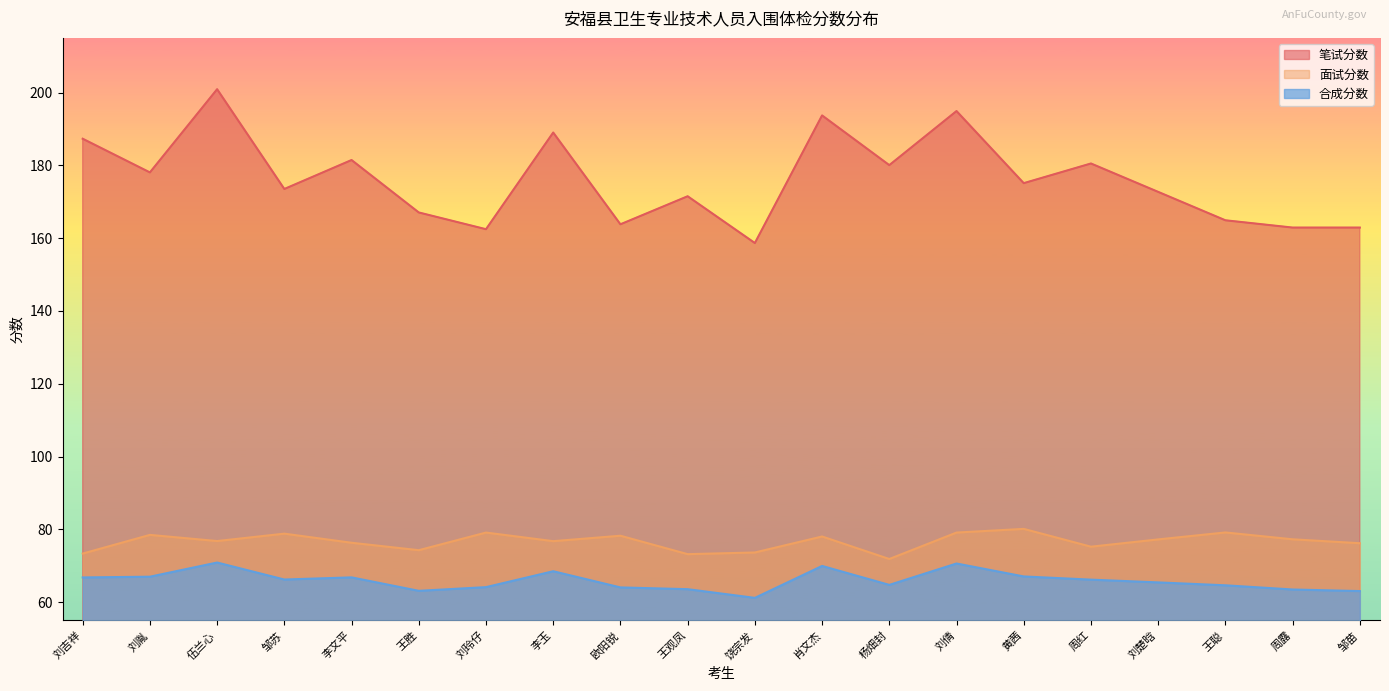

Which has a higher value, 刘楚晗 or 饶宗发?

刘楚晗